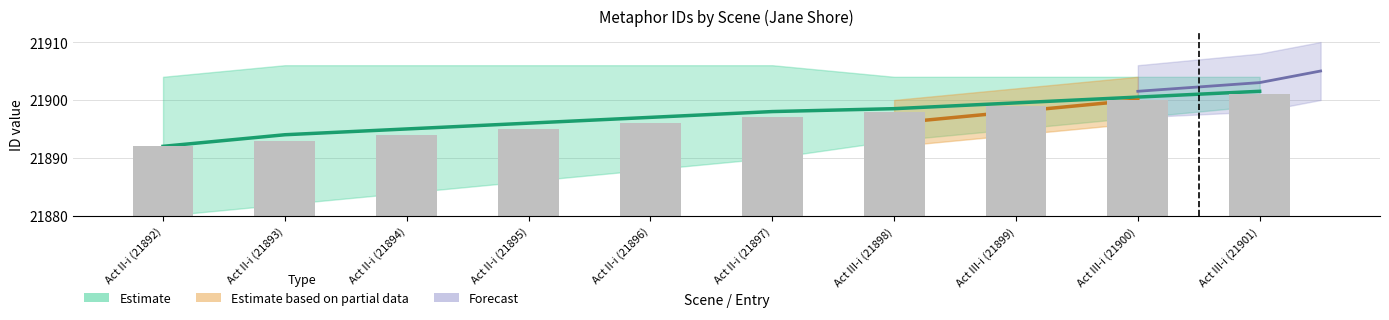

Rank the categories by value from highest to lowest.

Act III-i (21901), Act III-i (21900), Act III-i (21899), Act III-i (21898), Act II-i (21897), Act II-i (21896), Act II-i (21895), Act II-i (21894), Act II-i (21893), Act II-i (21892)